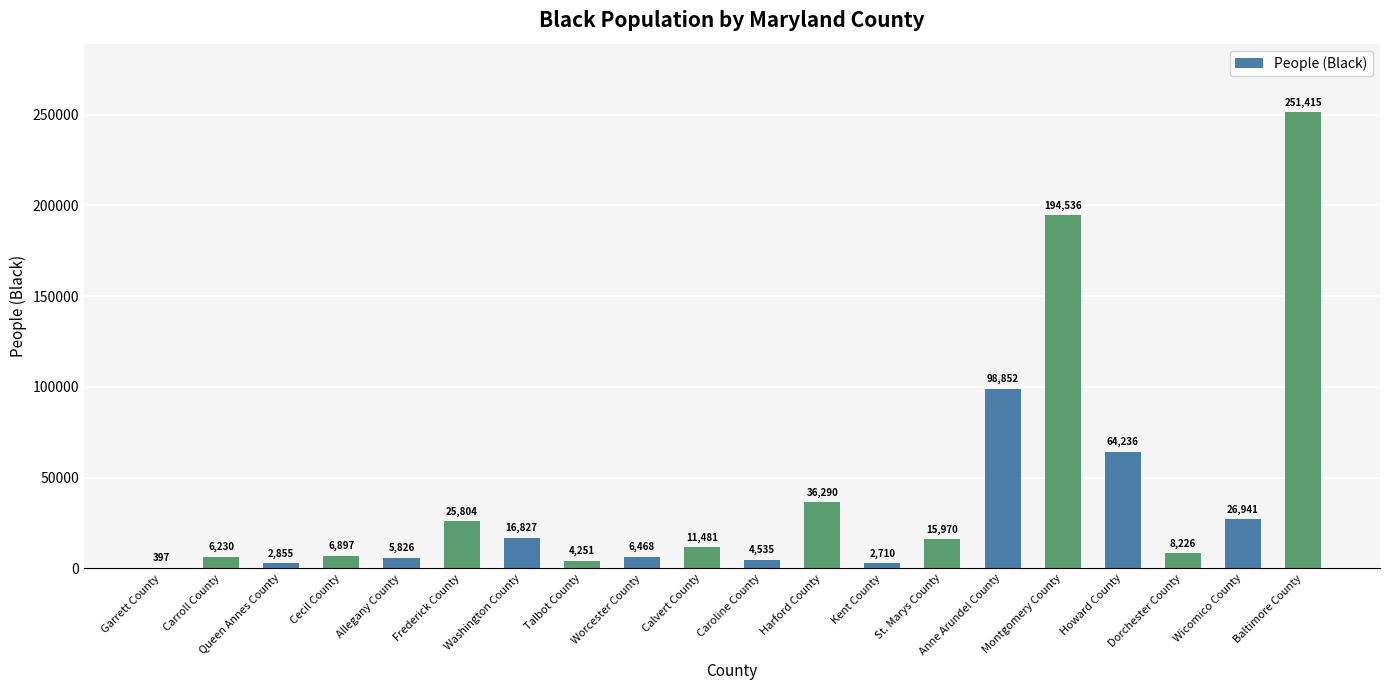

The value at Talbot County is 4251. True or false?

True